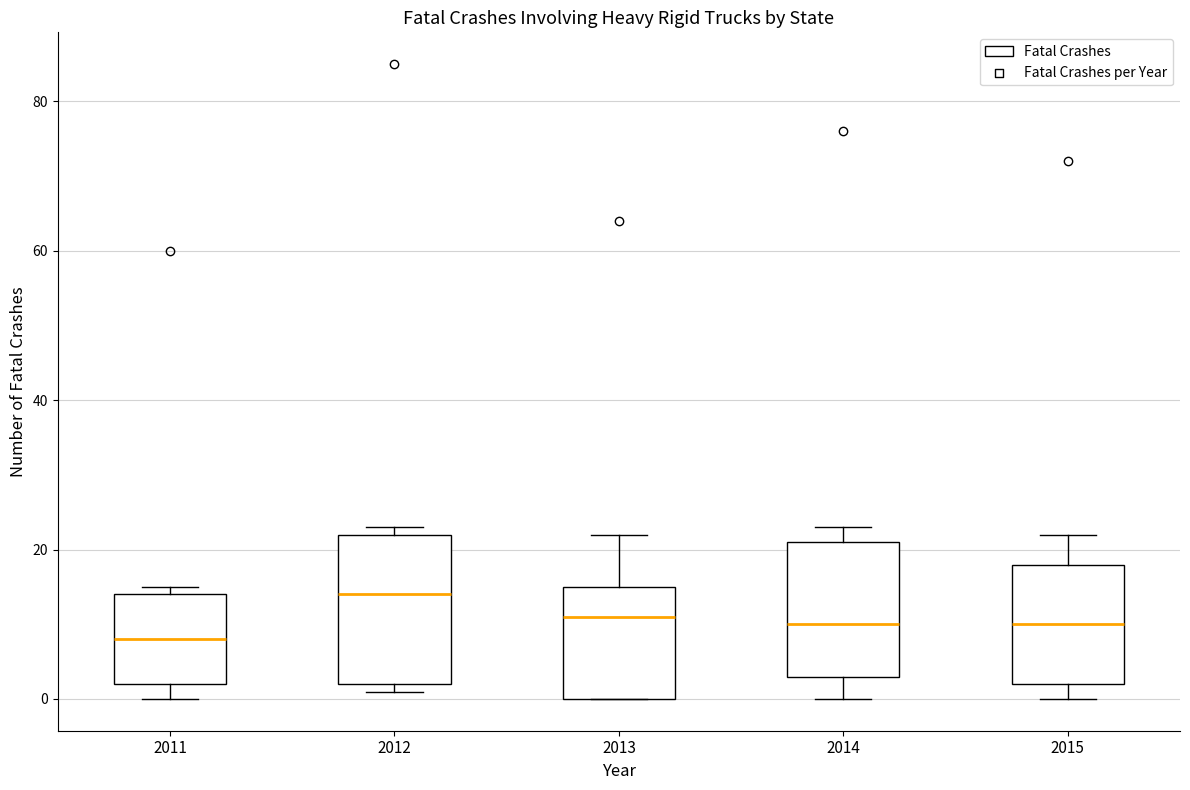

Which box has the lowest median line?

2011